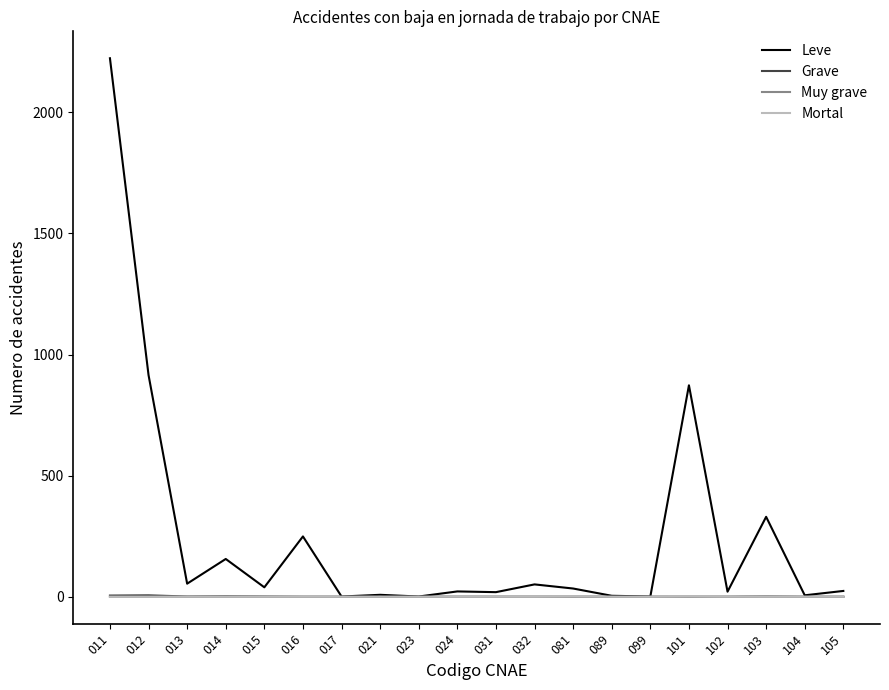

The Mortal series shows 1 at 101. True or false?

True